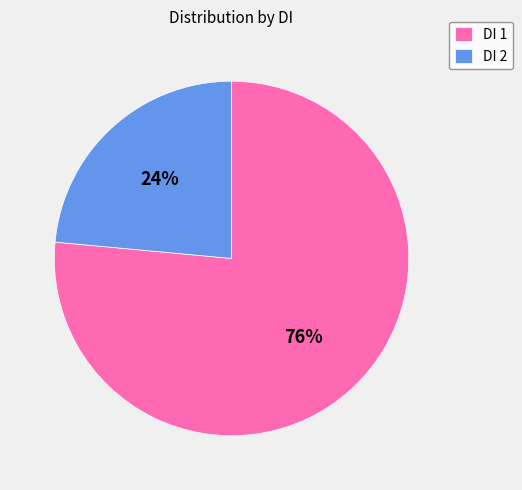

To the nearest percent, what percentage of the pie is DI 2?

24%